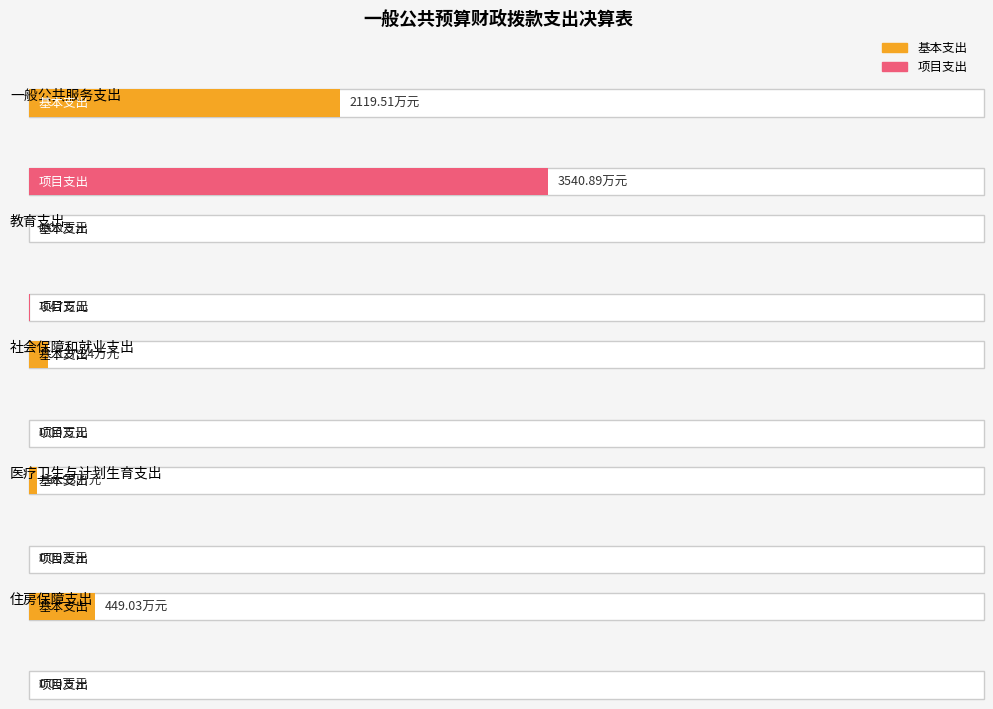

Which series has the largest total across all categories?

项目支出